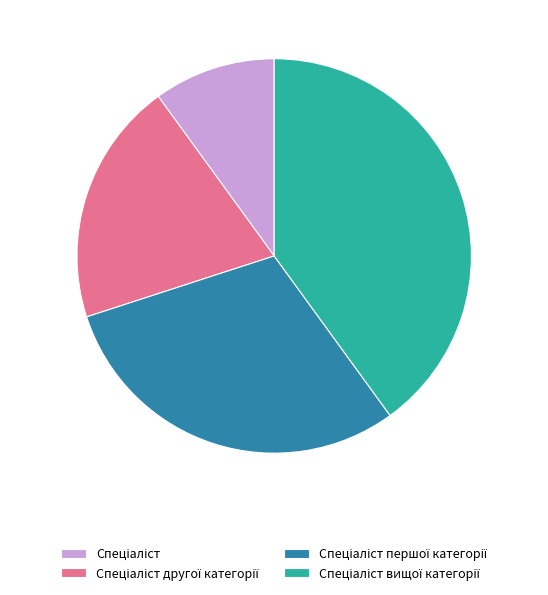

Does any single category account for the majority?

No